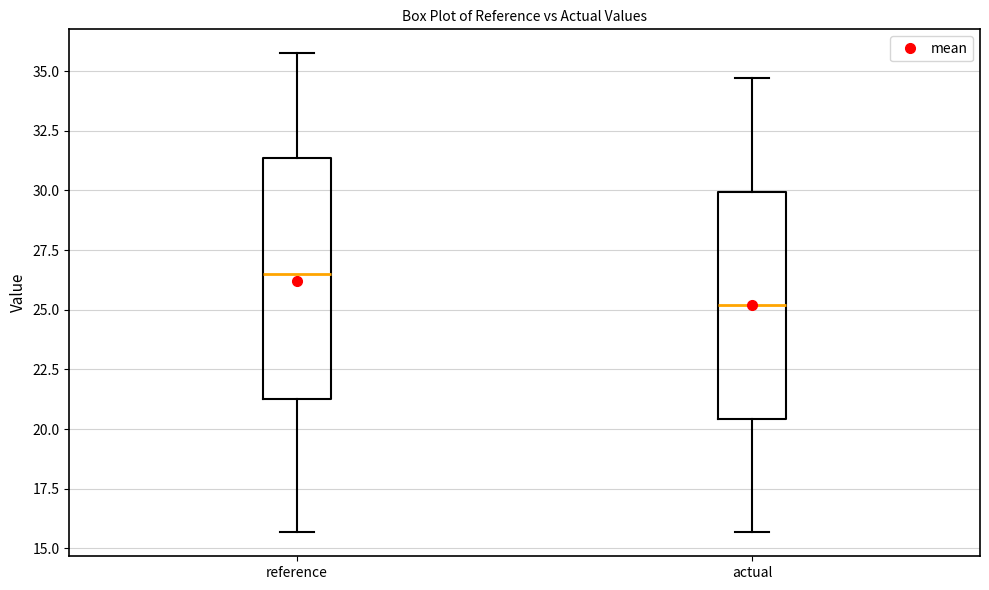

Which box has the highest median line?

reference